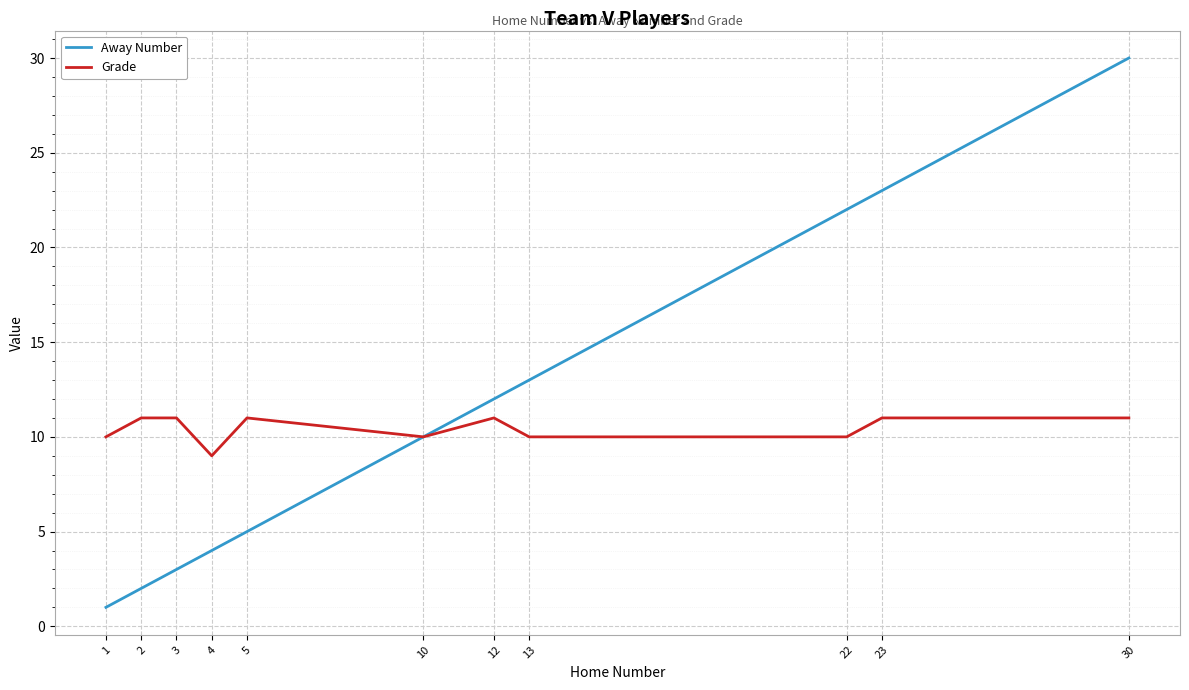

Where is Away Number nearest to the value 15?

13